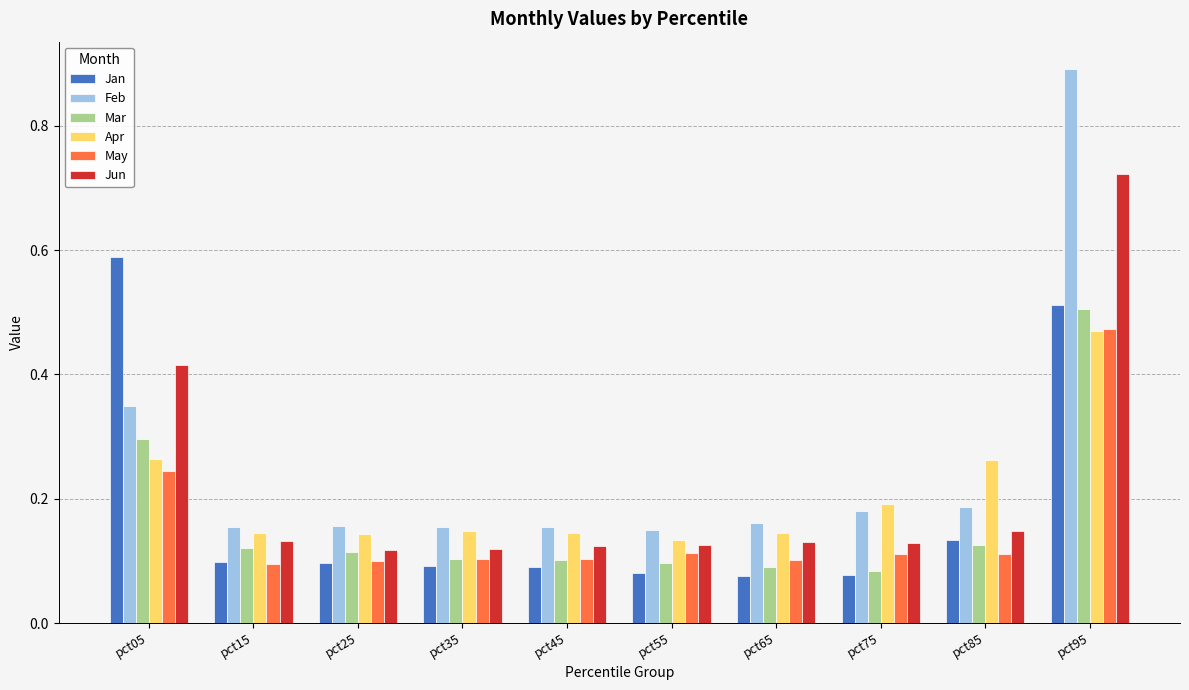

Is it true that Jun equals 0.1 at pct65?

True